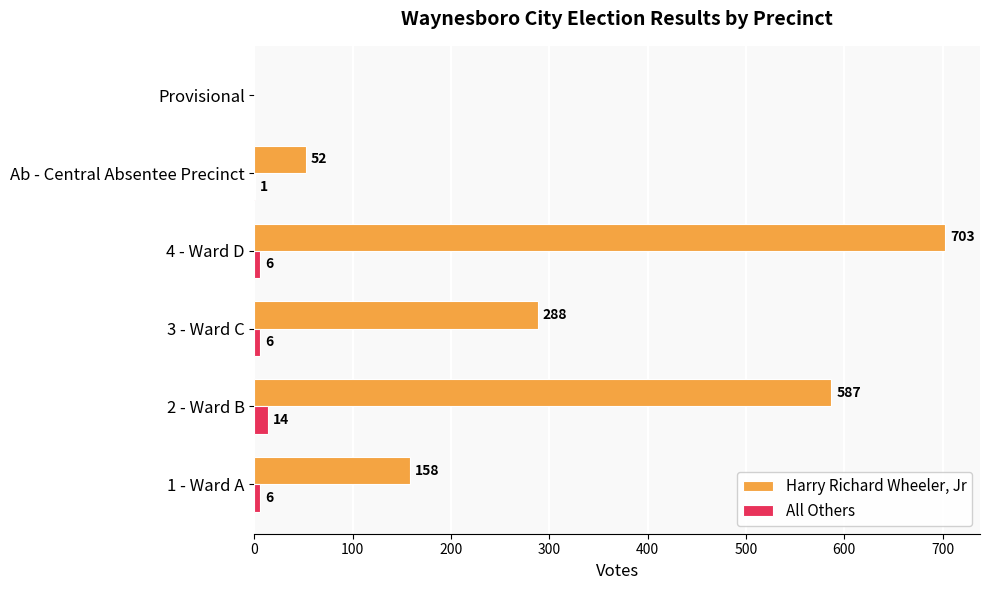

Between 4 - Ward D and Provisional, which series saw the biggest shift?

Harry Richard Wheeler, Jr